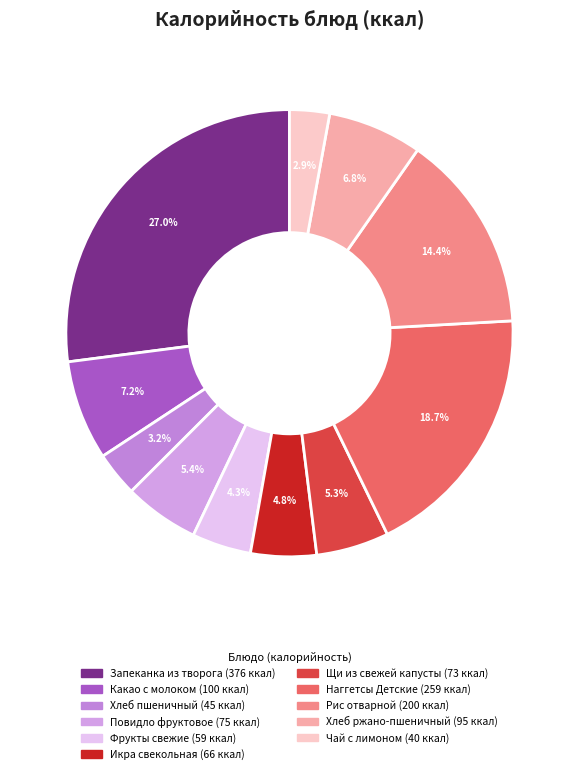

Does any single category account for the majority?

No